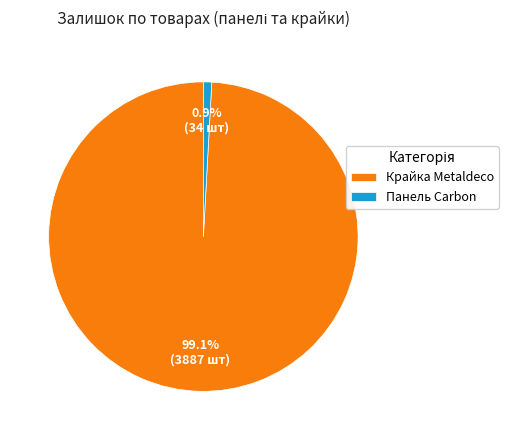

How many segments does this pie chart have?

2